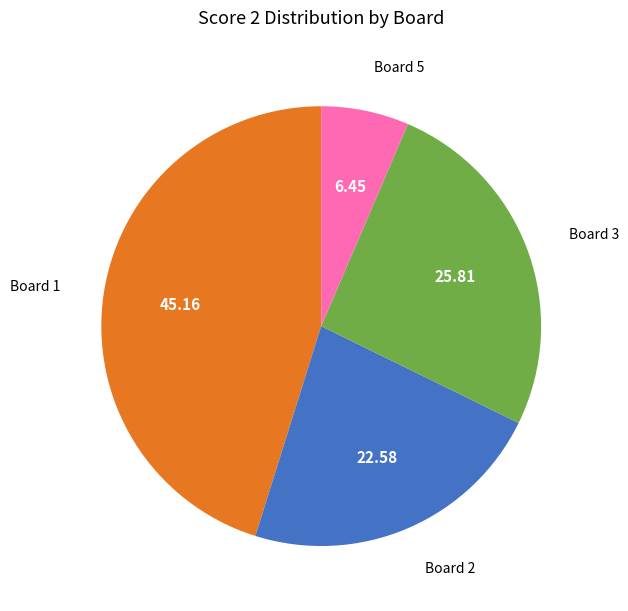

How many slices are in this pie chart?

4